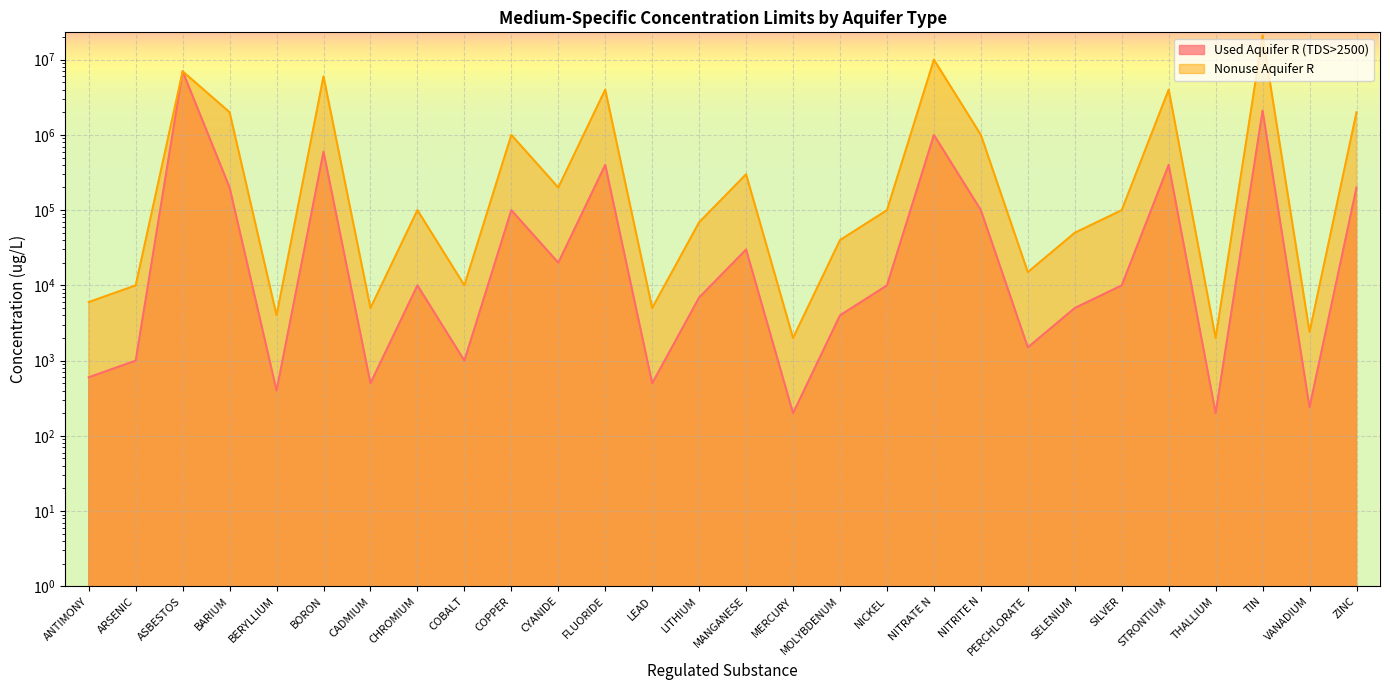

How many data points in Nonuse Aquifer R are less than 100000?

13